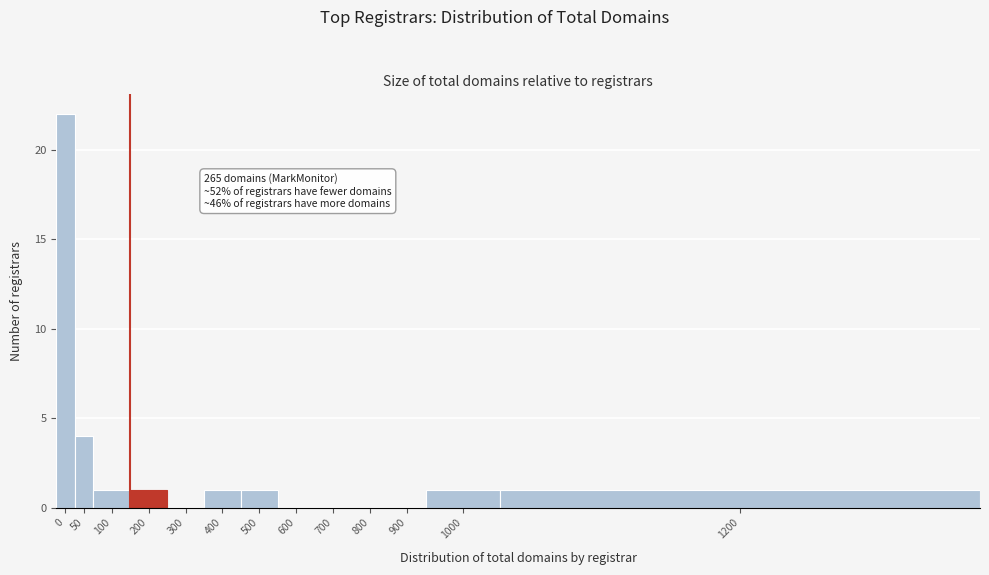

Reading right to left, extract all data points from this chart.

1200=1	1000=1	900=0	800=0	700=0	600=0	500=1	400=1	300=0	200=1	100=1	50=4	0=22